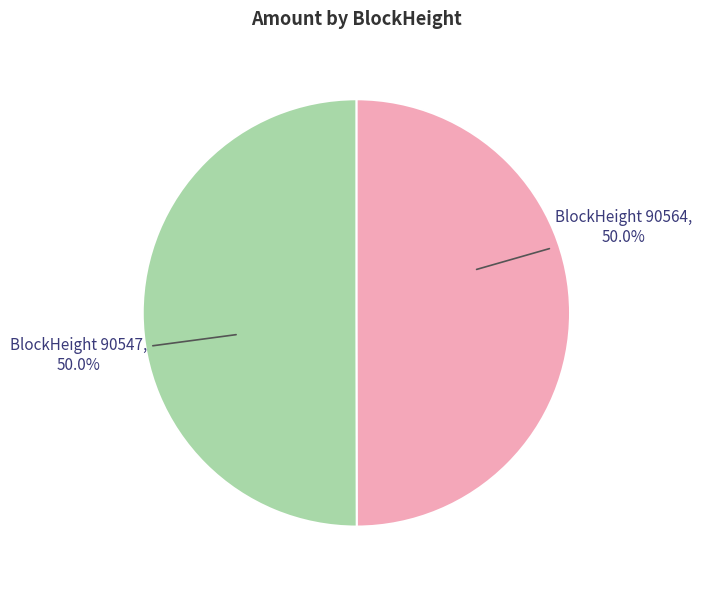

How many segments does this pie chart have?

2